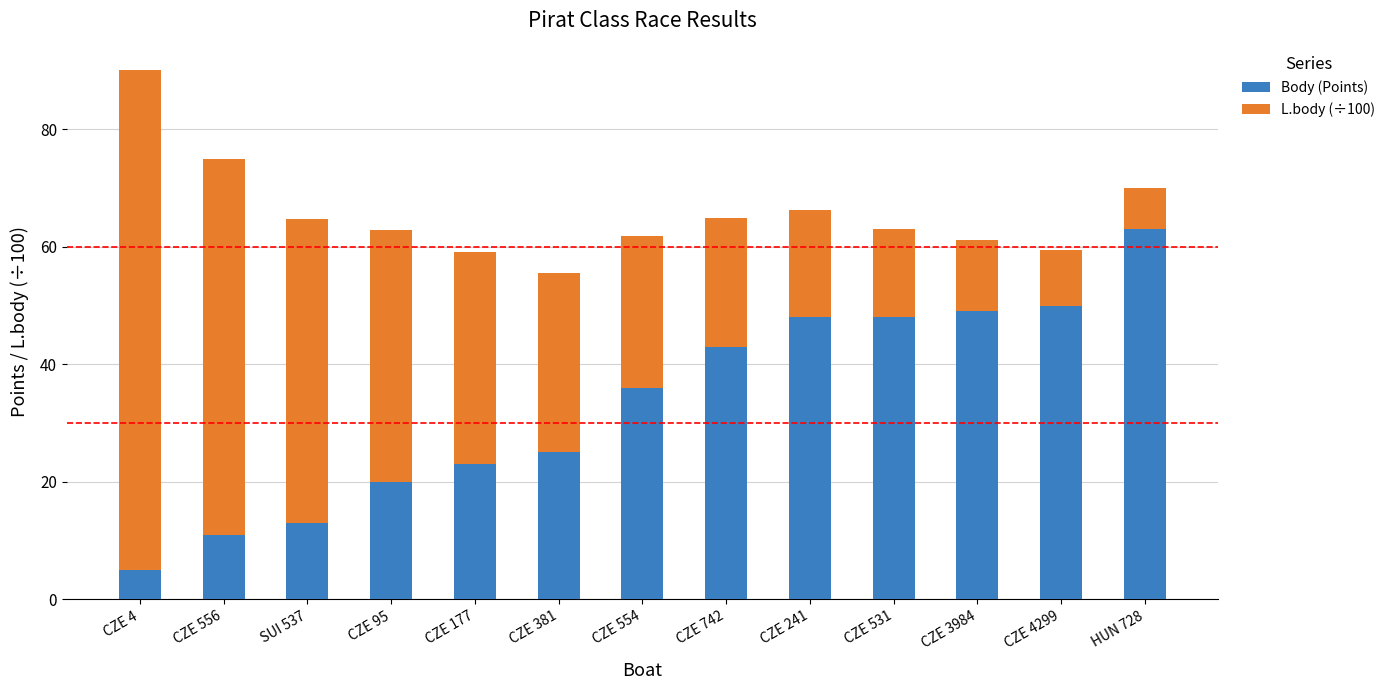

What is the difference between the second highest and minimum values in the Body (Points) series?

45.0